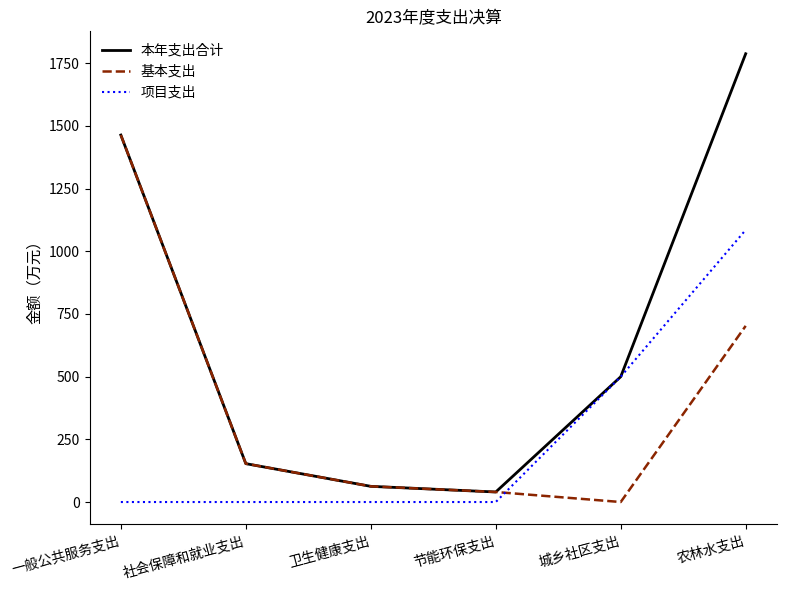

Is the value of 基本支出 at 社会保障和就业支出 greater than the value of 本年支出合计 at 卫生健康支出?

Yes